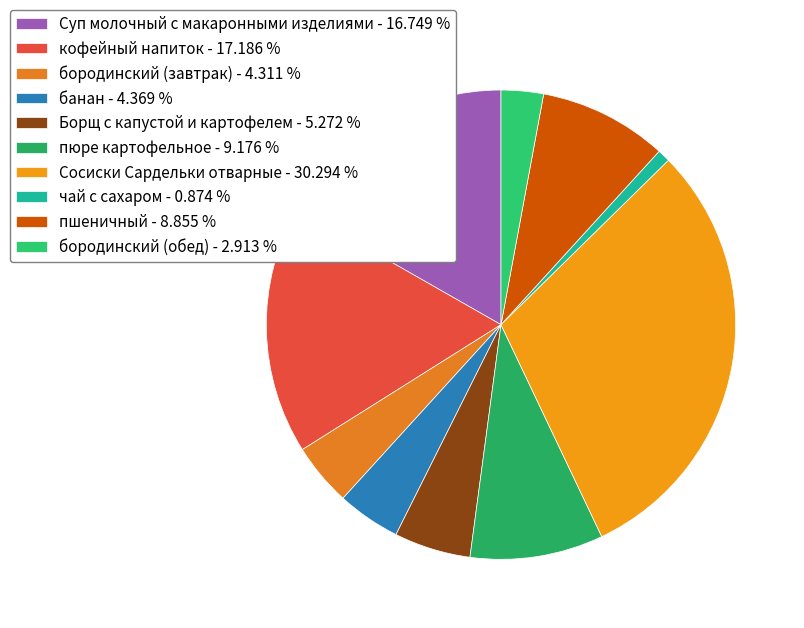

Does any single category account for the majority?

No